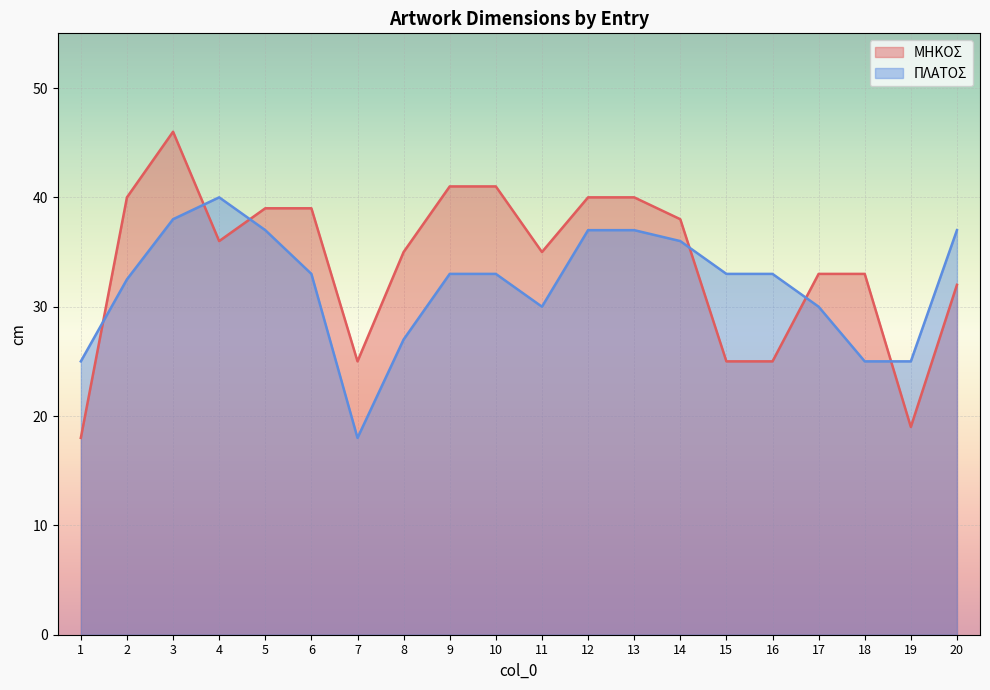

What are all the series names shown in the legend?

ΜΗΚΟΣ, ΠΛΑΤΟΣ